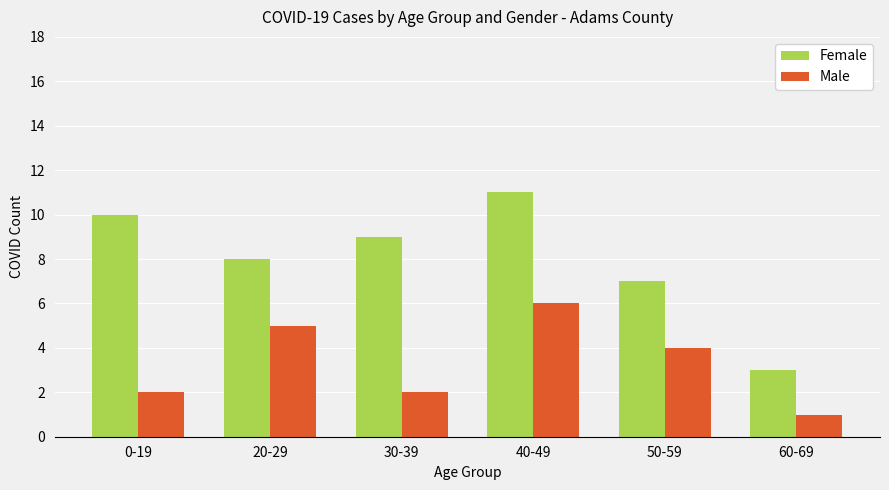

What value does the Male series have at 20-29?

5